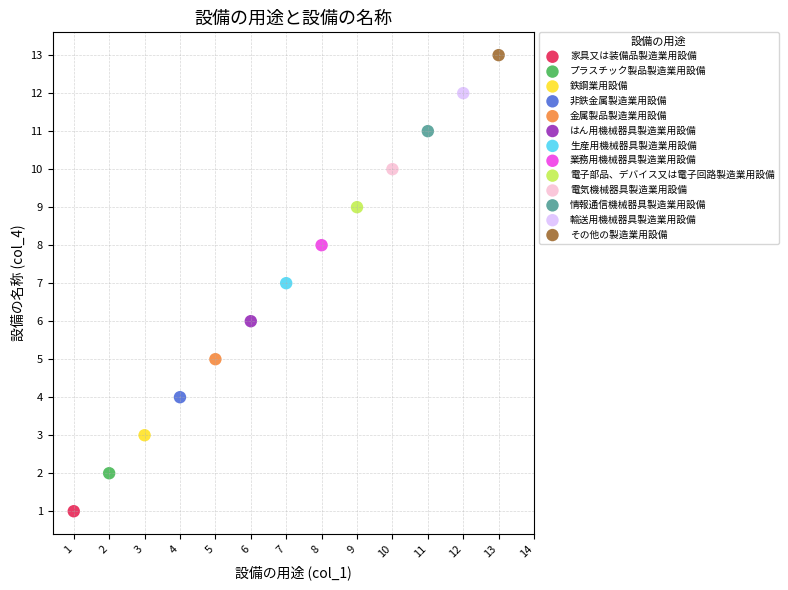

What are all the series names shown in the legend?

家具又は装備品製造業用設備, プラスチック製品製造業用設備, 鉄鋼業用設備, 非鉄金属製造業用設備, 金属製品製造業用設備, はん用機械器具製造業用設備, 生産用機械器具製造業用設備, 業務用機械器具製造業用設備, 電子部品、デバイス又は電子回路製造業用設備, 電気機械器具製造業用設備, 情報通信機械器具製造業用設備, 輸送用機械器具製造業用設備, その他の製造業用設備